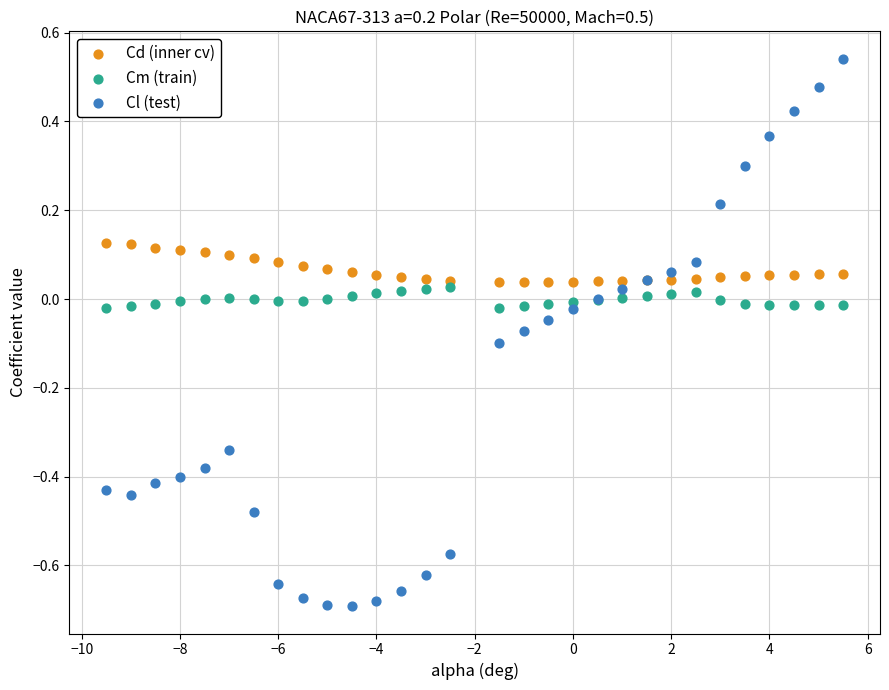

What are all the series names shown in the legend?

Cd (inner cv), Cm (train), Cl (test)